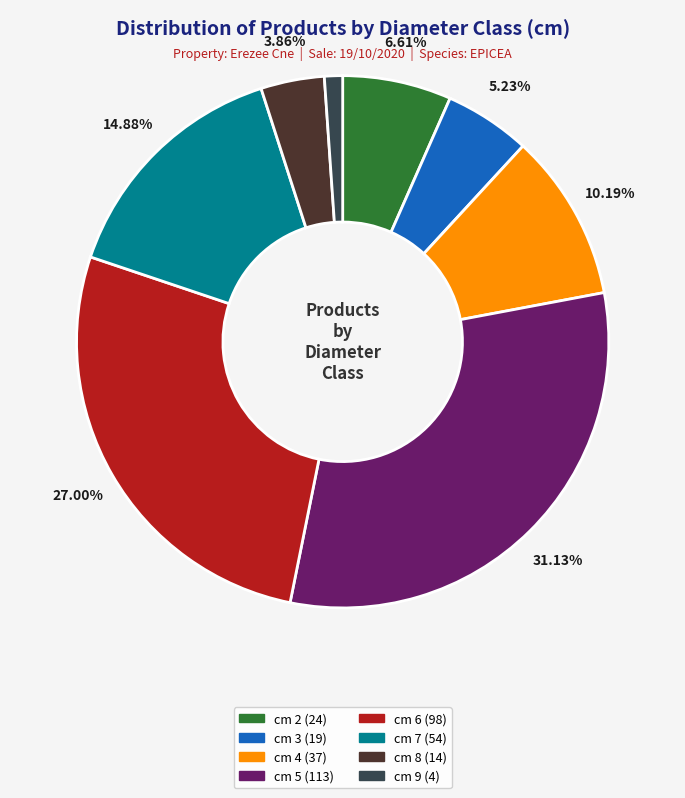

To the nearest percent, what is the difference between the largest and smallest slice percentages?

30%